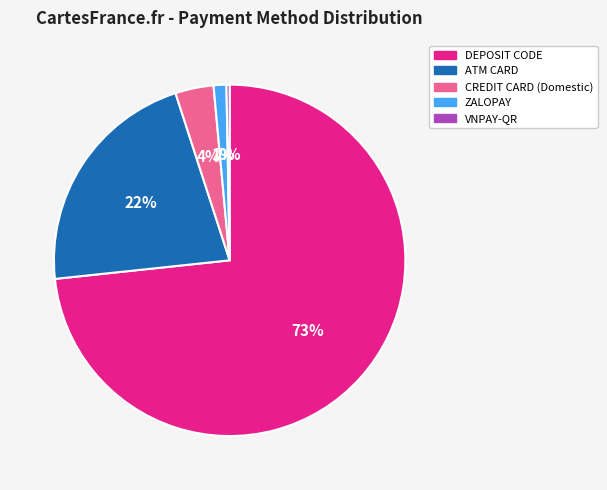

How many slices are in this pie chart?

5